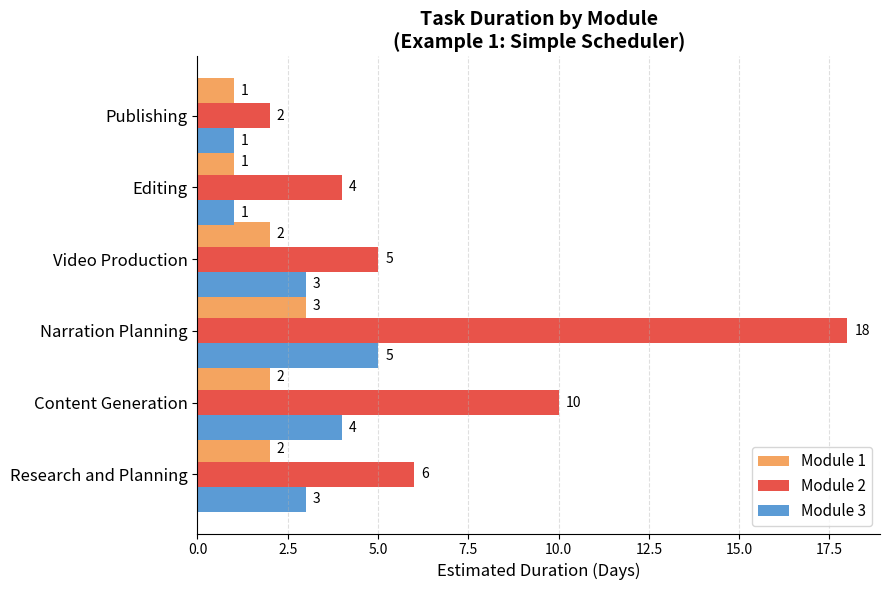

What is the sum of all Module 3 values?

17